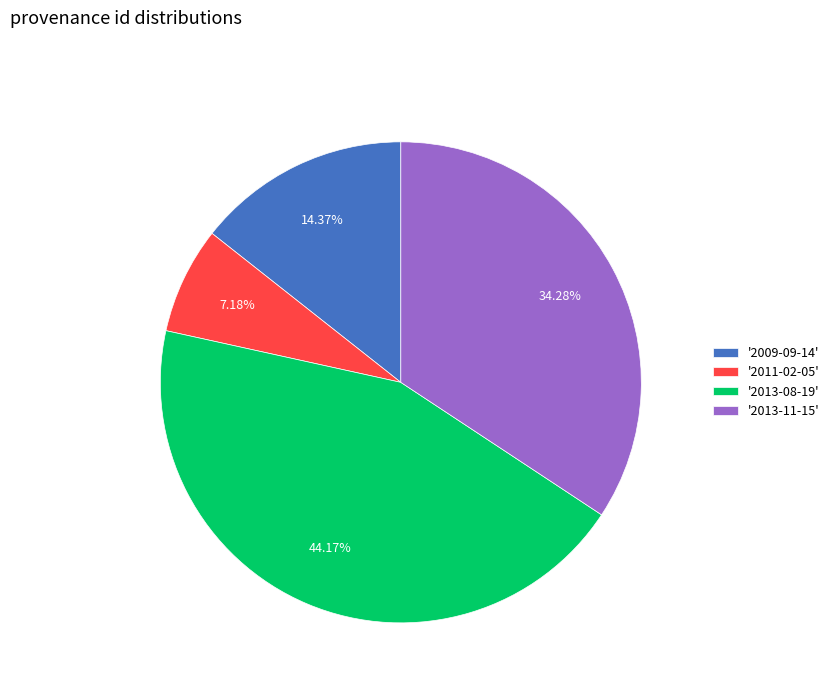

Which has a higher value, '2013-11-15' or '2009-09-14'?

'2013-11-15'